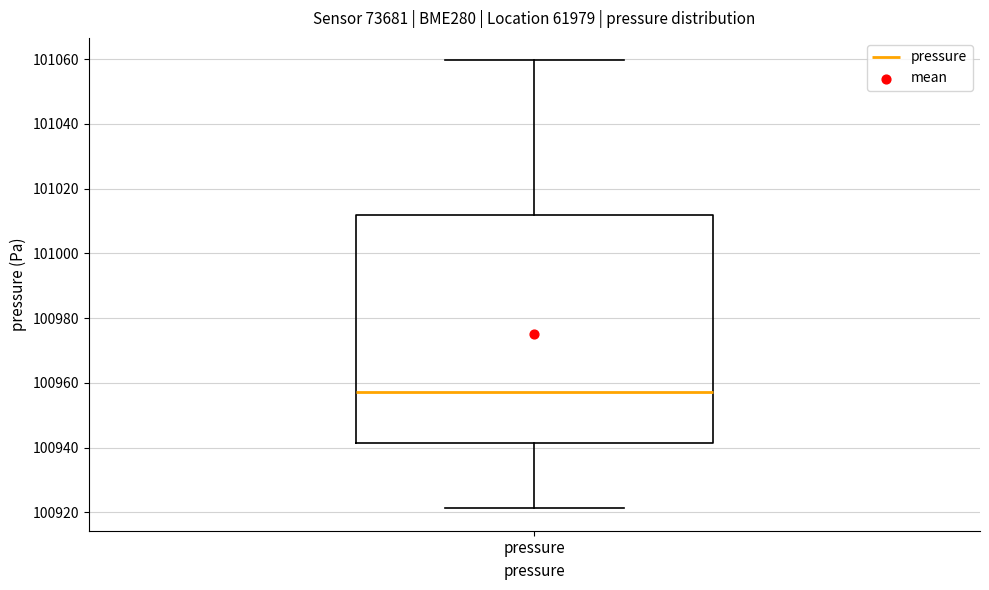

Transcribe this box plot: give where the median line is, the range the box spans, and where the two whiskers end, as read against the y-axis. The values are not printed on the chart, so give them approximately, as read against the axis.

median 100958, box 100942 to 101012, whiskers 100922 to 101060